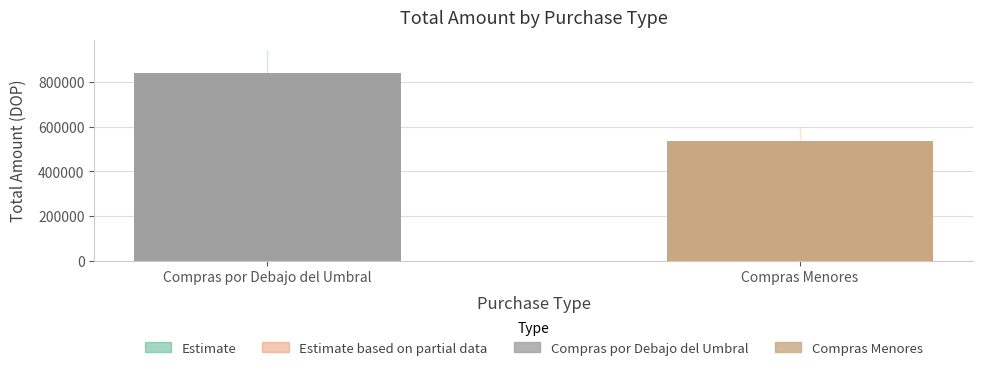

Rank the categories by value from lowest to highest.

Compras Menores, Compras por Debajo del Umbral